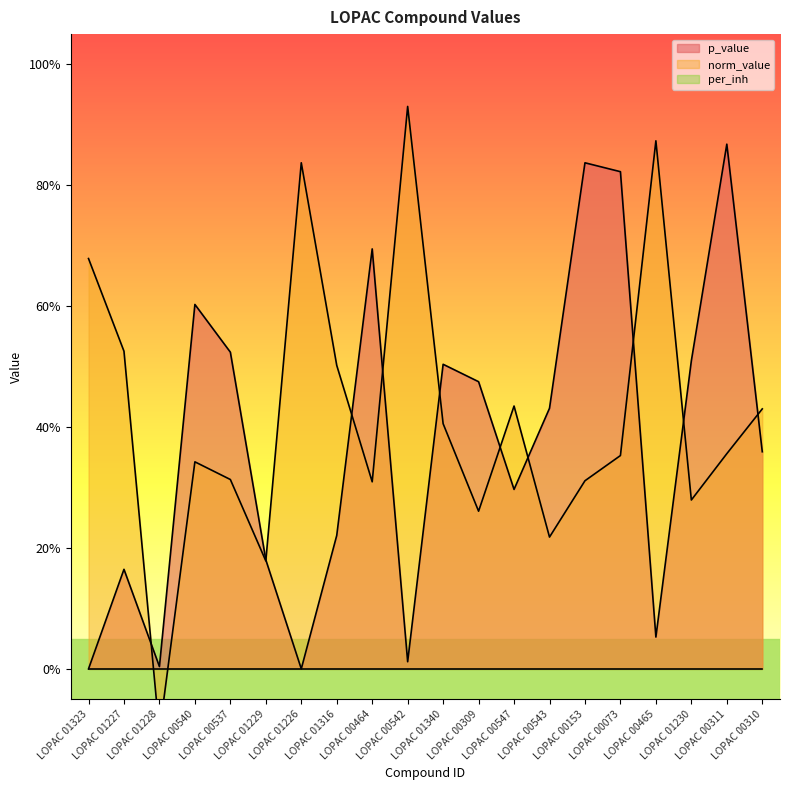

Reading right to left, list all the values displayed in this chart.

p_value: 0.4	0.9	0.5	0.1	0.8	0.8	0.4	0.3	0.5	0.5	0.0	0.7	0.2	0.0	0.2	0.5	0.6	0.0	0.2	0.0
norm_value: 0.4	0.4	0.3	0.9	0.4	0.3	0.2	0.4	0.3	0.4	0.9	0.3	0.5	0.8	0.2	0.3	0.3	-0.1	0.5	0.7